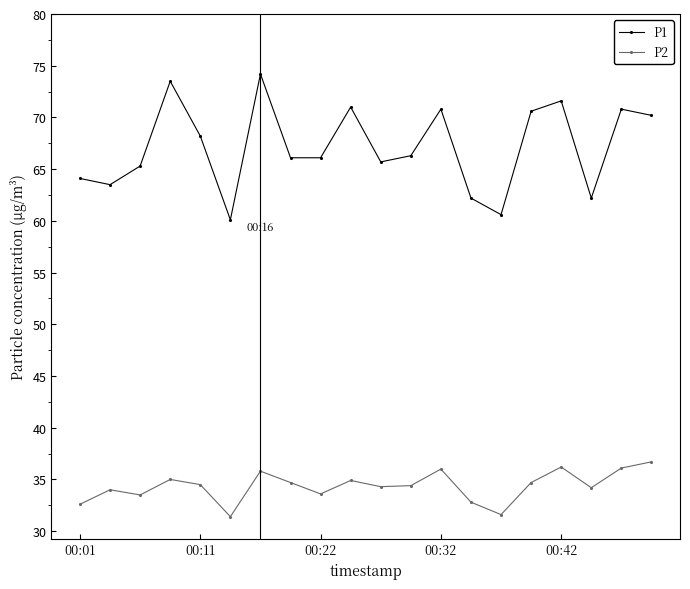

What is the value of the P2 point at the 16th from the left?

34.7